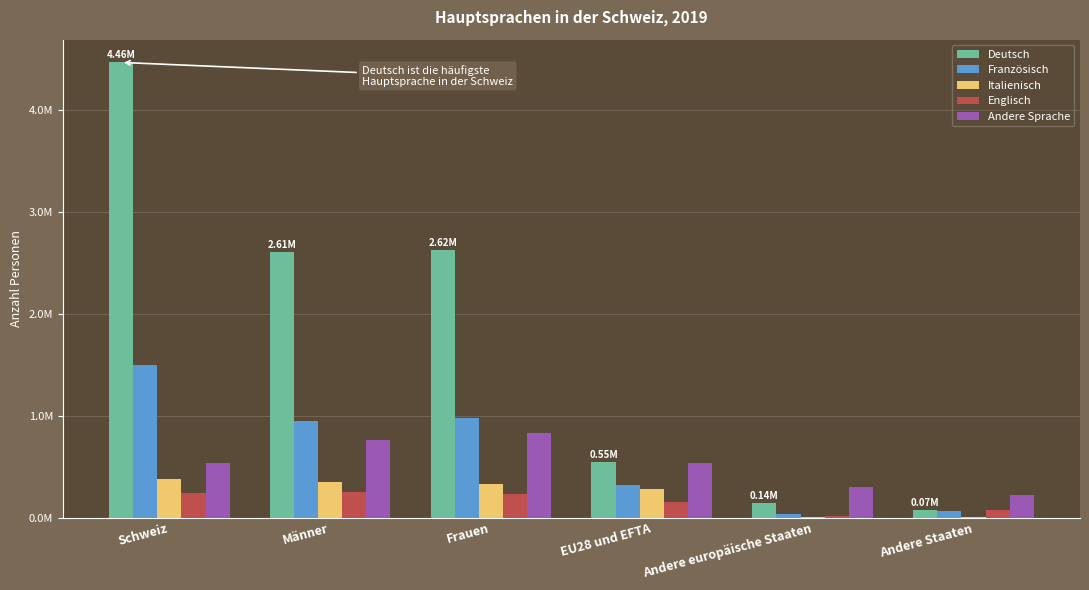

What are all the series names shown in the legend?

Deutsch, Französisch, Italienisch, Englisch, Andere Sprache